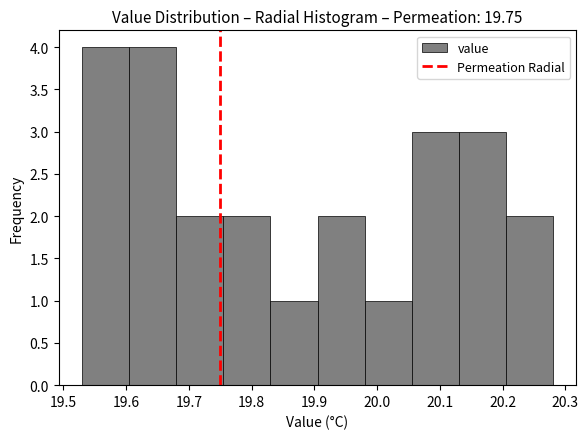

Reading left to right, list every bar in this chart as the range it spans on the x-axis followed by its height. Neither the bar edges nor the heights are printed on the chart, so give them approximately, as read against the axes.

19.530 to 19.605: 4
19.605 to 19.680: 4
19.680 to 19.755: 2
19.755 to 19.830: 2
19.830 to 19.905: 1
19.905 to 19.980: 2
19.980 to 20.055: 1
20.055 to 20.130: 3
20.130 to 20.205: 3
20.205 to 20.280: 2